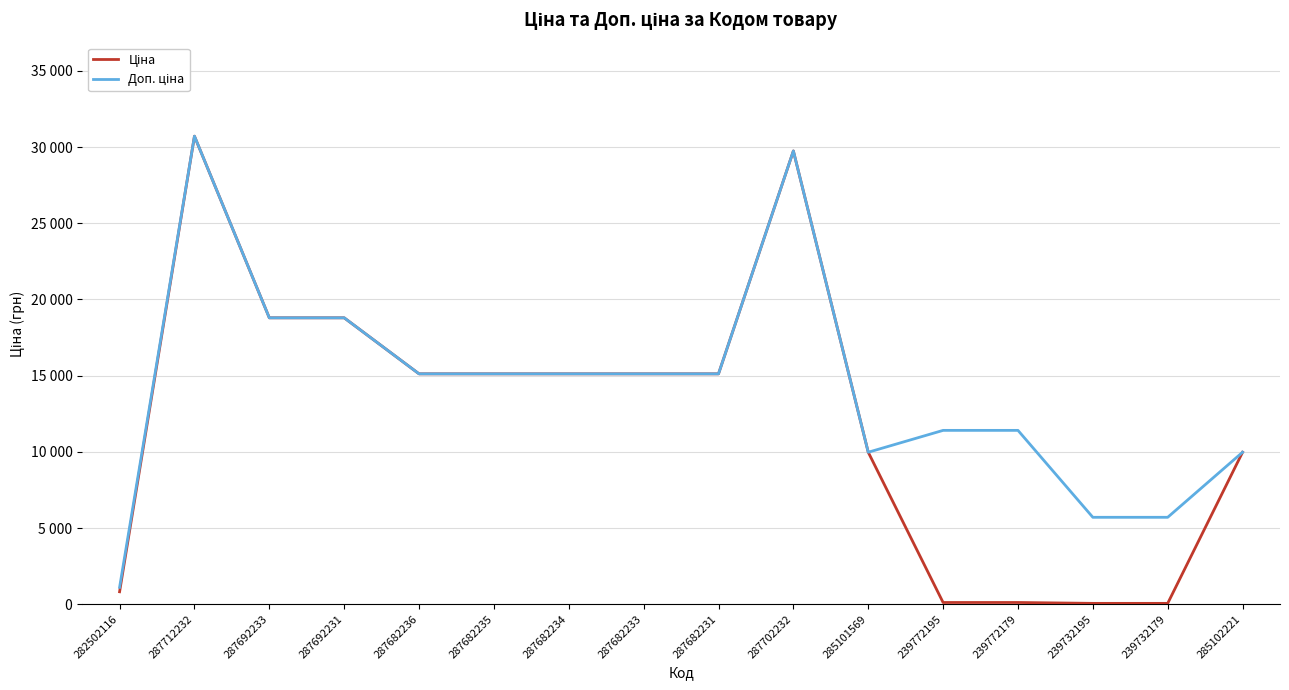

What is the sum of the Доп. ціна values at 285101569 and 287682235?

25095.0